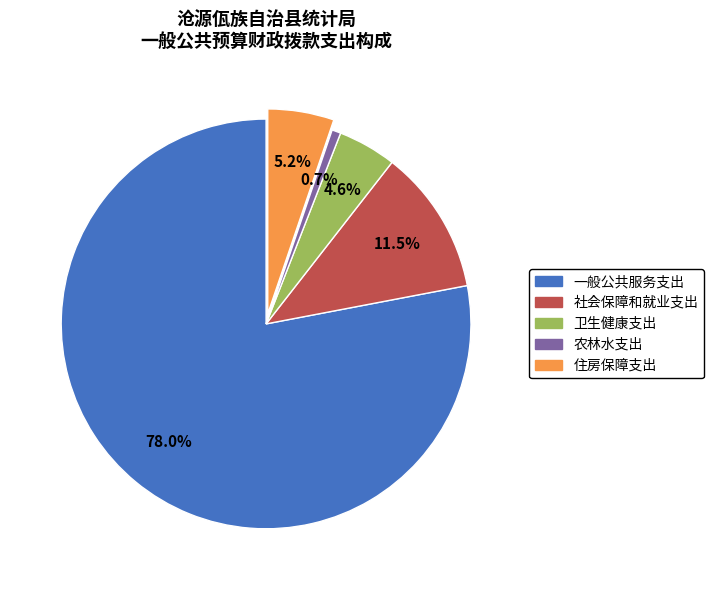

Which slice represents more than half of the pie?

一般公共服务支出